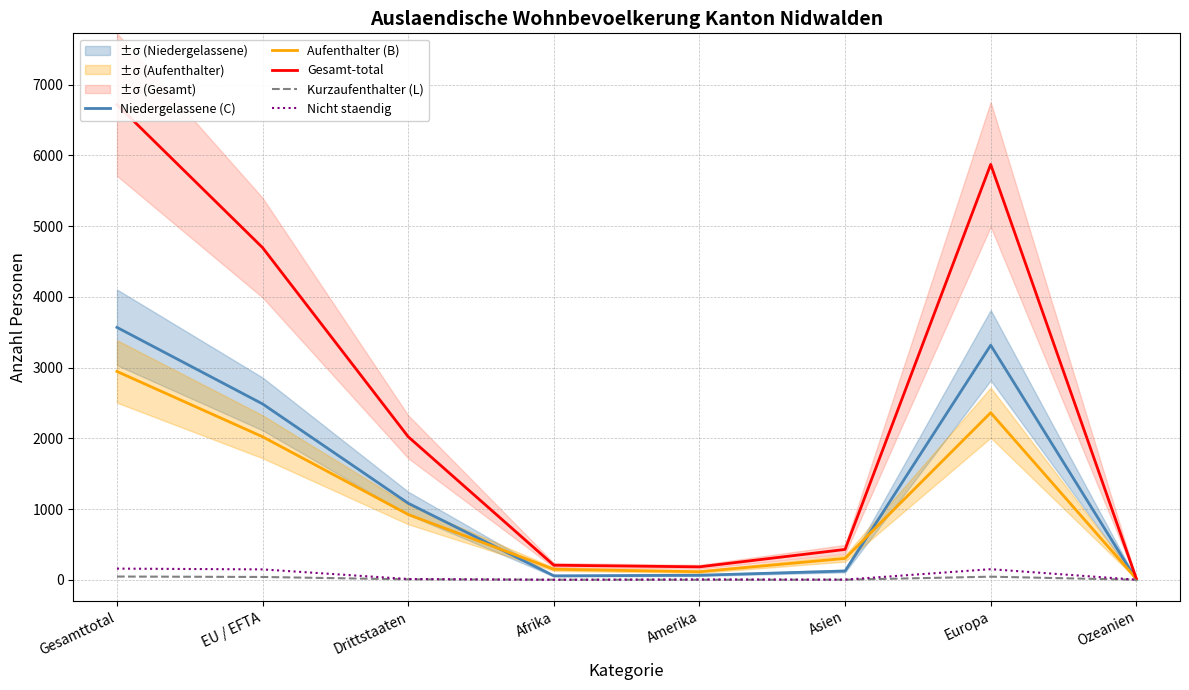

Reading left to right, what are all the values shown in this chart?

Niedergelassene (C): Gesamttotal=3568	EU / EFTA=2486	Drittstaaten=1082	Afrika=56	Amerika=64	Asien=124	Europa=3316	Ozeanien=2
Aufenthalter (B): Gesamttotal=2945	EU / EFTA=2022	Drittstaaten=923	Afrika=149	Amerika=114	Asien=302	Europa=2362	Ozeanien=14
Gesamt-total: Gesamttotal=6717	EU / EFTA=4695	Drittstaaten=2022	Afrika=206	Amerika=183	Asien=429	Europa=5872	Ozeanien=17
Kurzaufenthalter (L): Gesamttotal=46	EU / EFTA=40	Drittstaaten=6	Afrika=1	Amerika=0	Asien=1	Europa=44	Ozeanien=0
Nicht staendig: Gesamttotal=158	EU / EFTA=147	Drittstaaten=11	Afrika=0	Amerika=5	Asien=2	Europa=150	Ozeanien=1